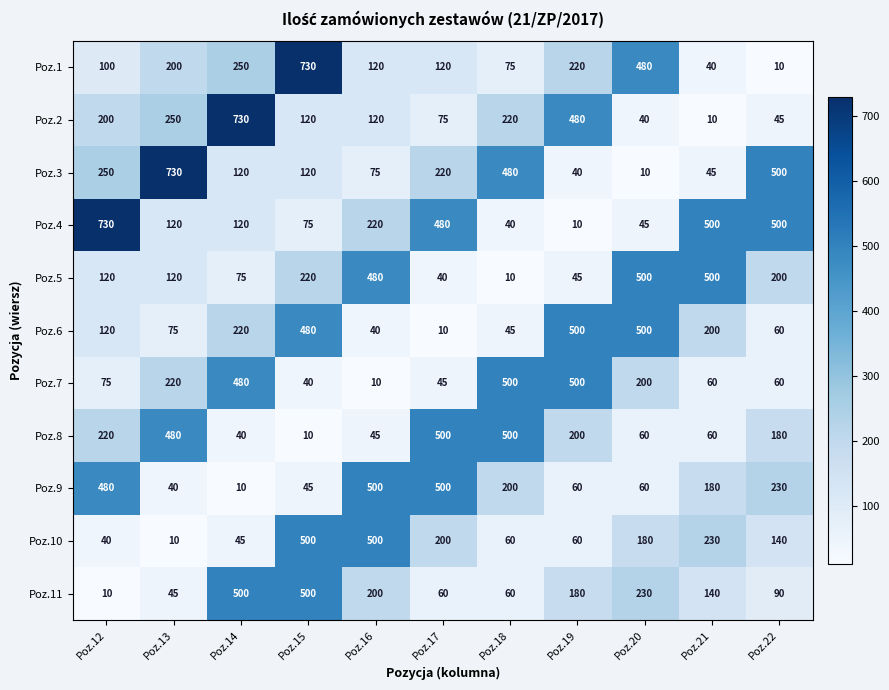

Where is Poz.1 nearest to the value 370?

Poz.20